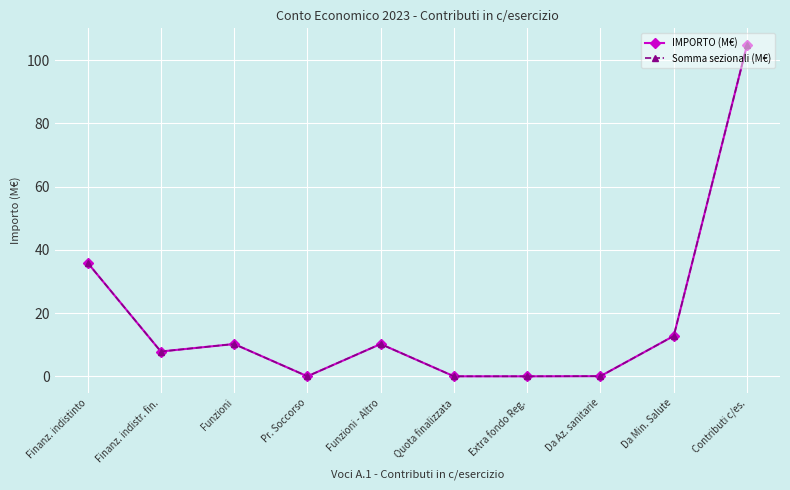

Read the IMPORTO (M€) value at Da Min. Salute.

12.8